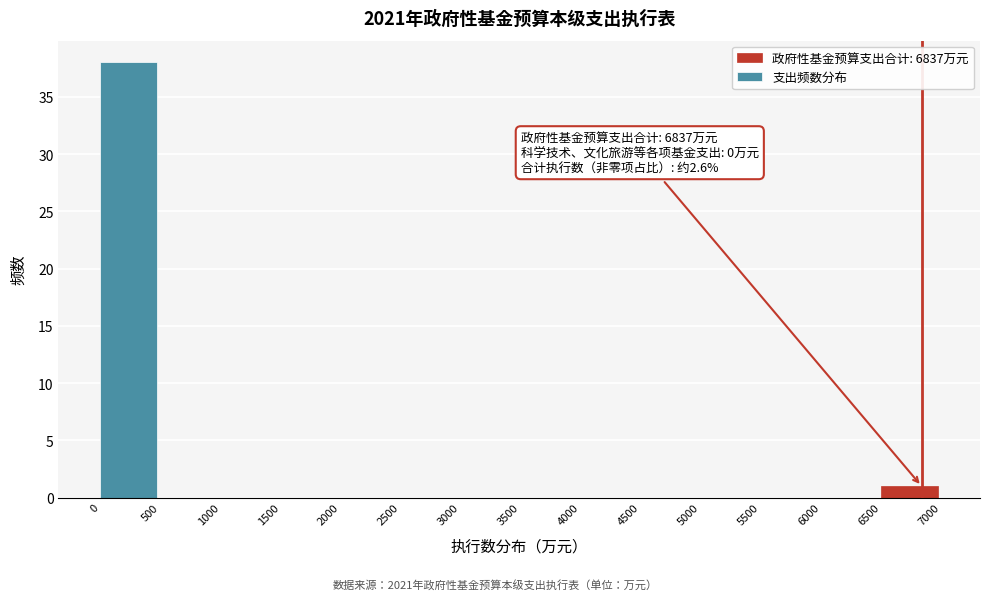

Over which range of the x-axis is the bar tallest?

0 to 500